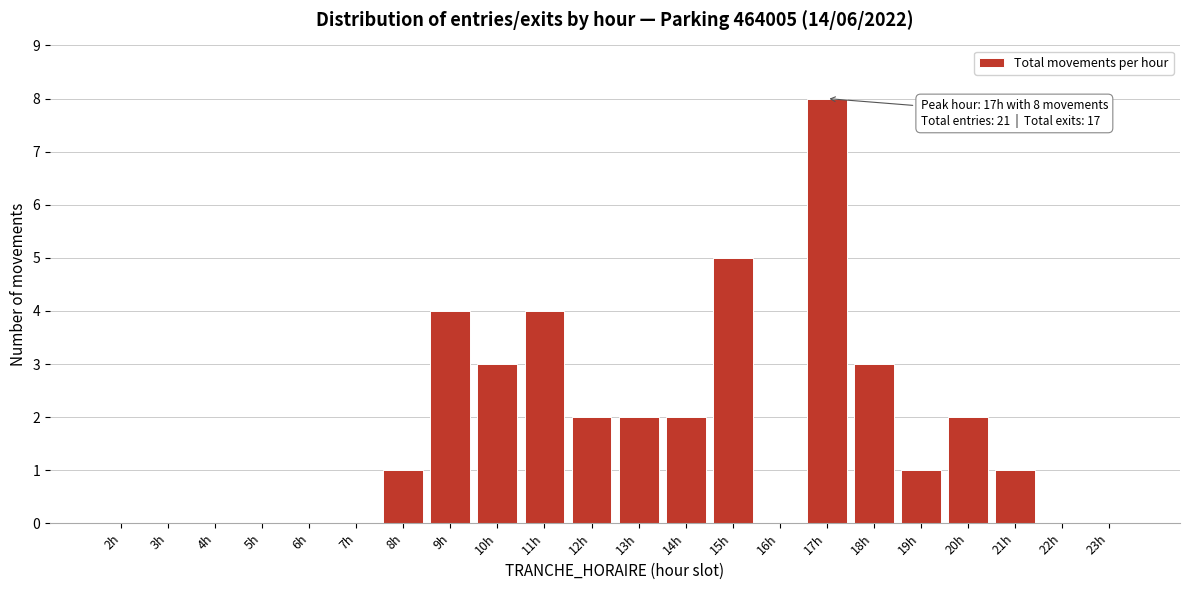

Reading left to right, what are all the values shown in this chart?

2h=0	3h=0	4h=0	5h=0	6h=0	7h=0	8h=1	9h=4	10h=3	11h=4	12h=2	13h=2	14h=2	15h=5	16h=0	17h=8	18h=3	19h=1	20h=2	21h=1	22h=0	23h=0